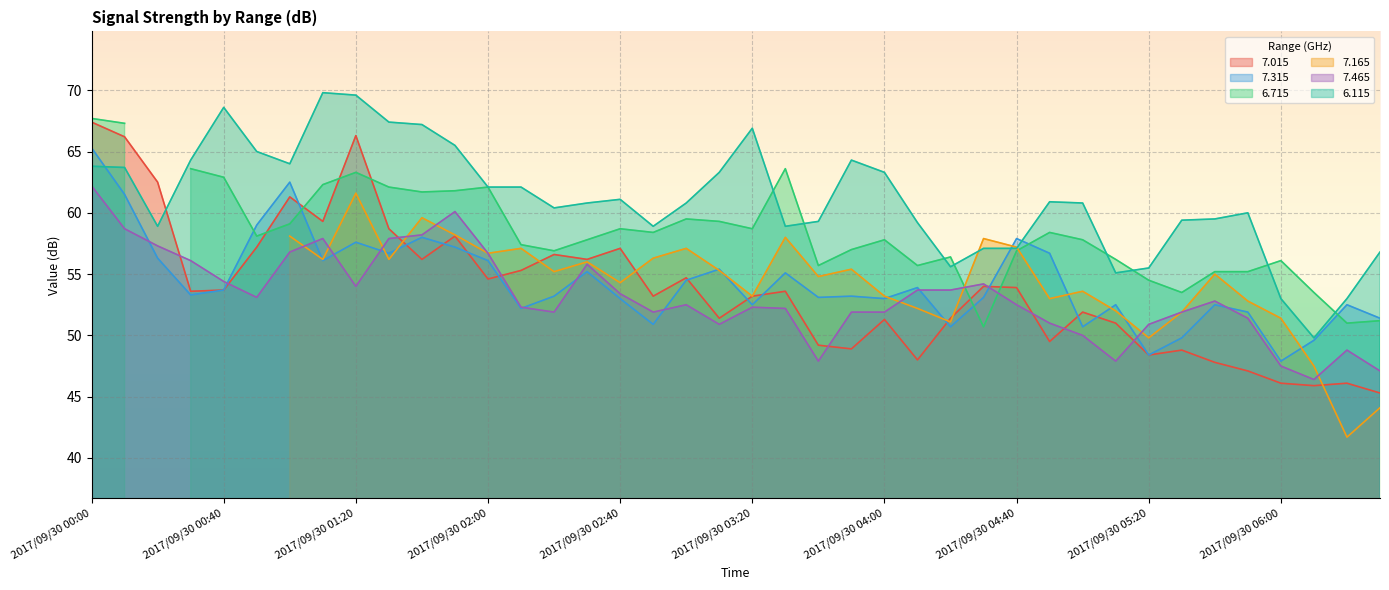

What is the lowest value of the 7.465 series?

46.4